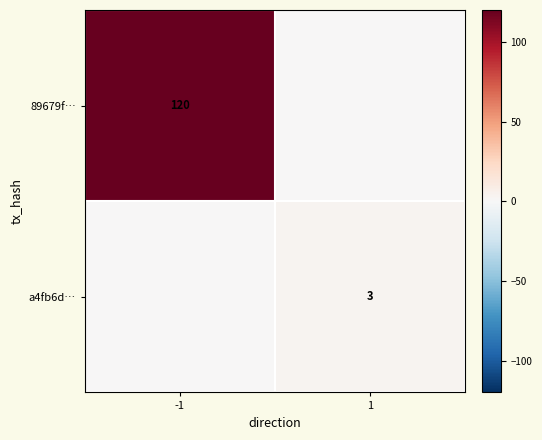

What is the total value across all series at -1?

120